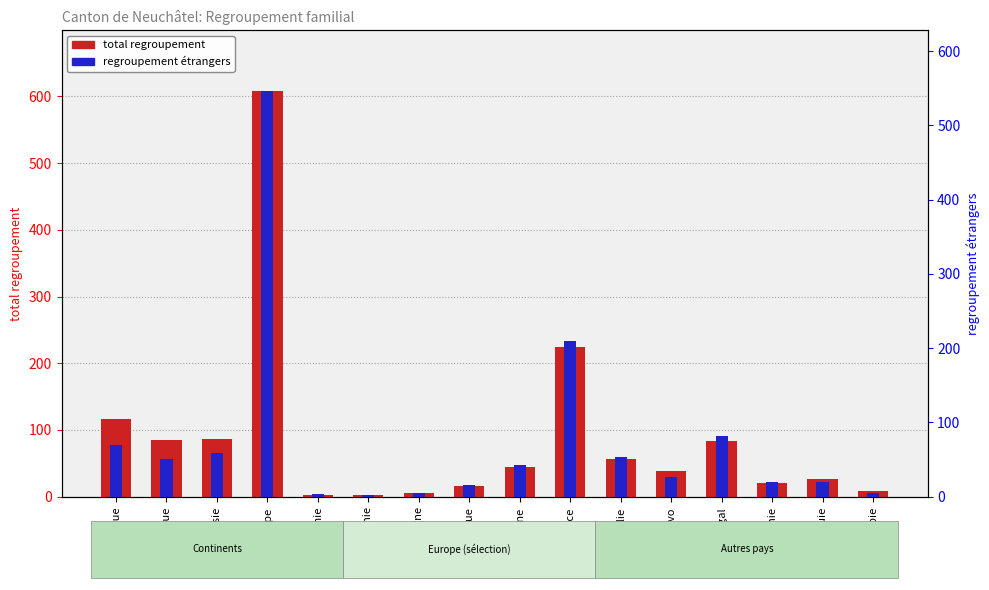

Does the chart contain stacked bars?

No